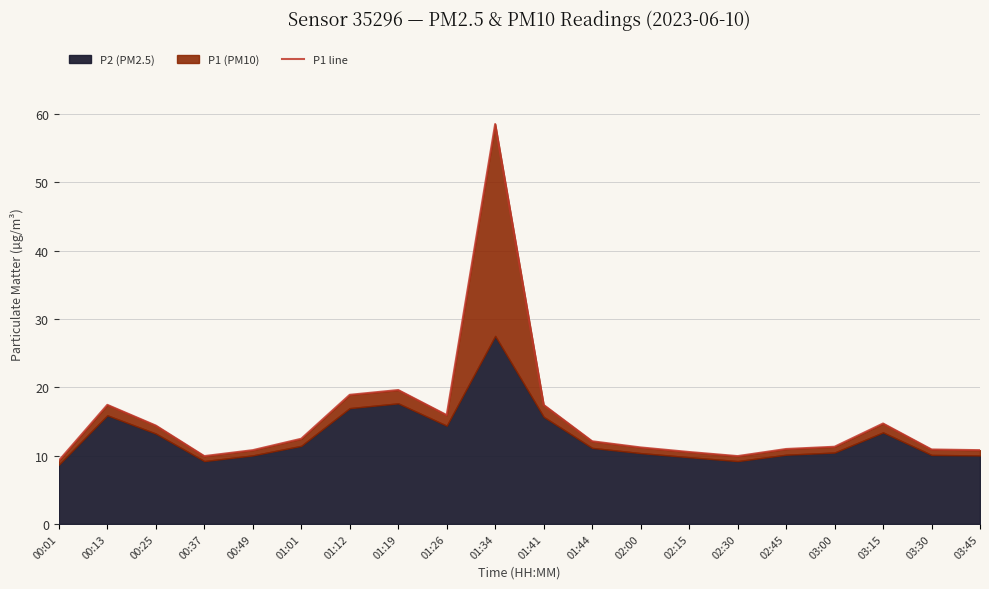

Reading left to right, what are all the values shown in this chart?

00:01=9.3	00:13=17.4	00:25=14.4	00:37=9.9	00:49=10.8	01:01=12.5	01:12=18.9	01:19=19.6	01:26=15.9	01:34=58.5	01:41=17.4	01:44=12.1	02:00=11.2	02:15=10.5	02:30=9.9	02:45=11.0	03:00=11.3	03:15=14.7	03:30=10.9	03:45=10.8